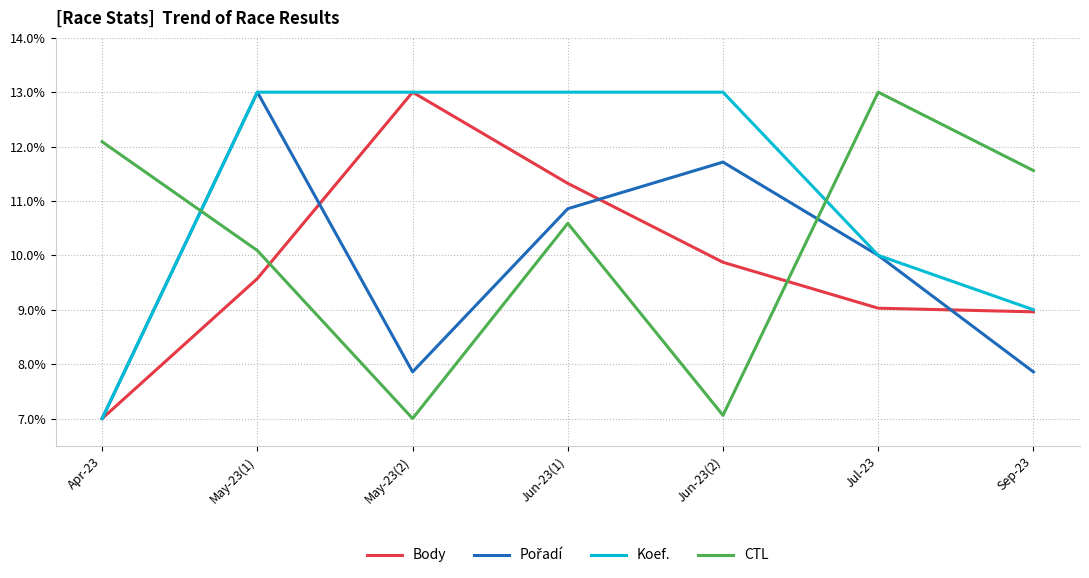

What position from the right is Jun-23(2)?

3